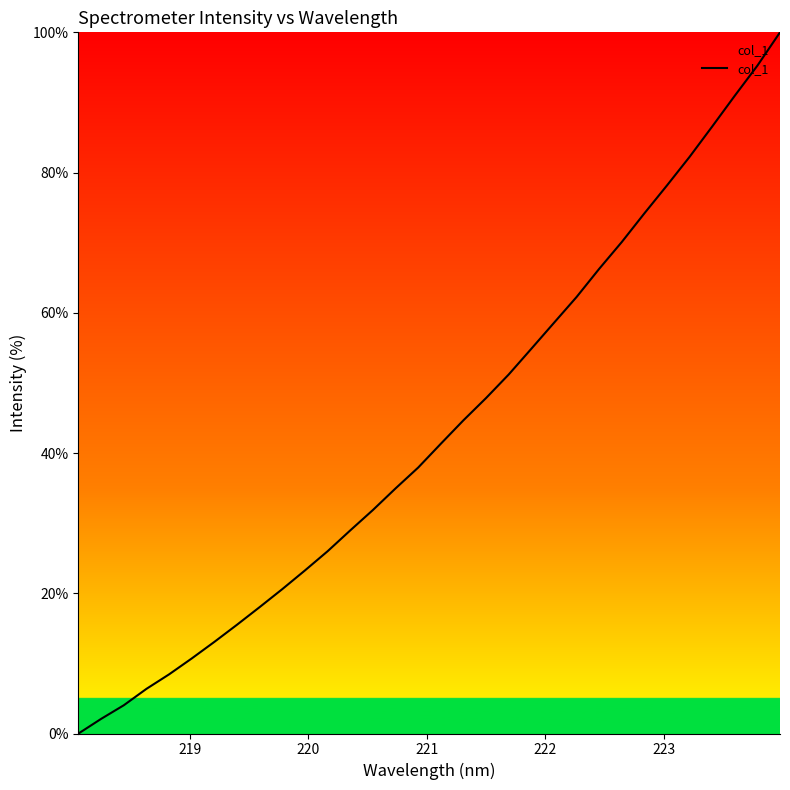

How many lines are shown in the chart?

1